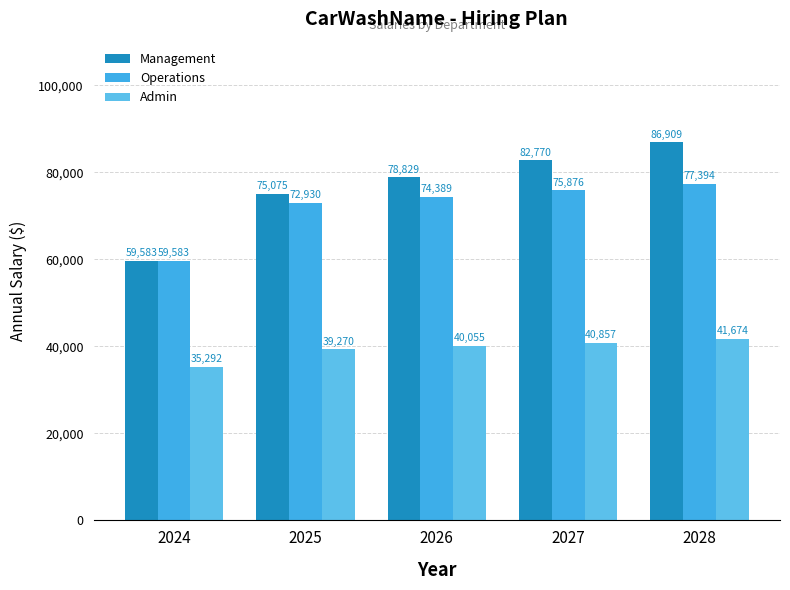

What is the difference between the maximum and second lowest values in the Operations series?

4463.9